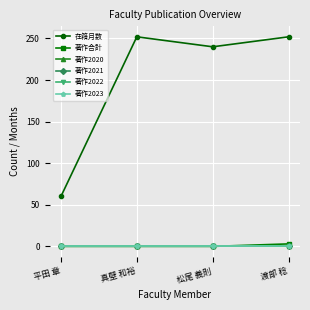

What are all the series names shown in the legend?

在籍月数, 著作合計, 著作2020, 著作2021, 著作2022, 著作2023